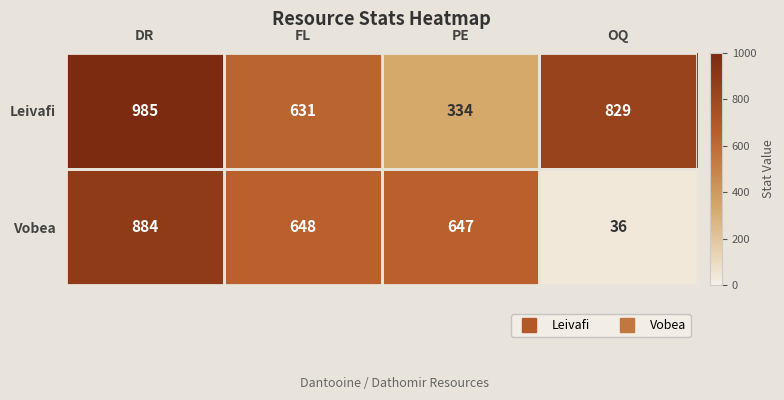

Which series changed the most between FL and OQ?

Vobea